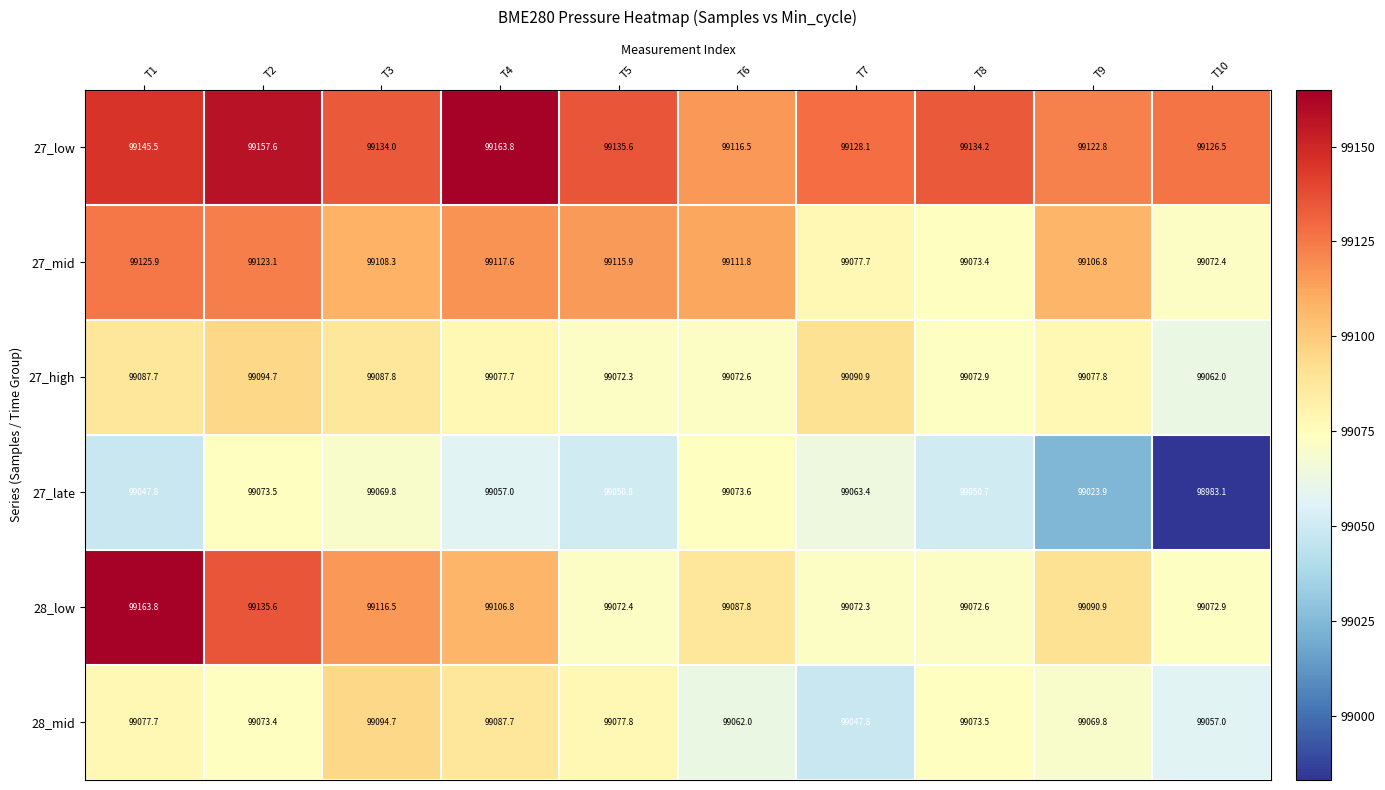

How many data points does each series have?

10